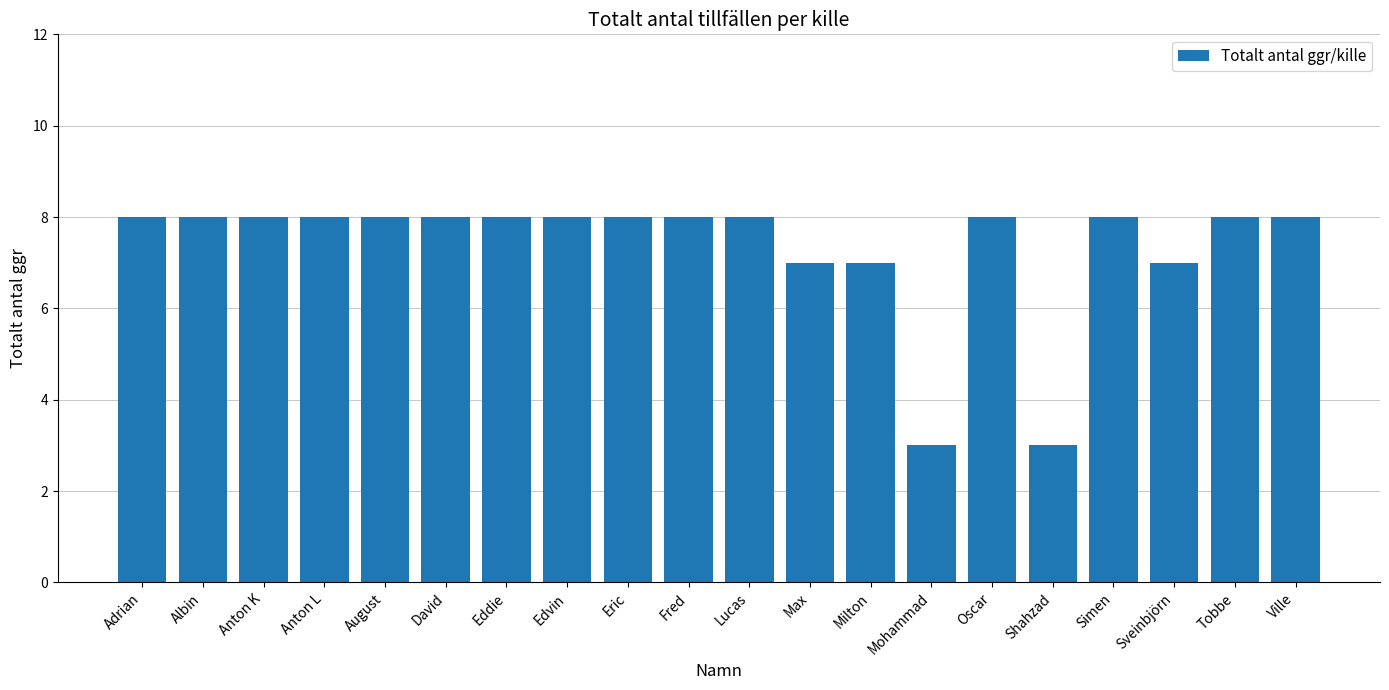

Count the values in the range 8 to 9.

15